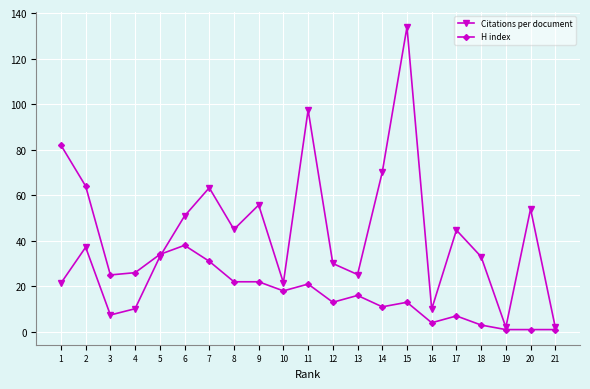

Which series changed the most between 11 and 19?

Citations per document